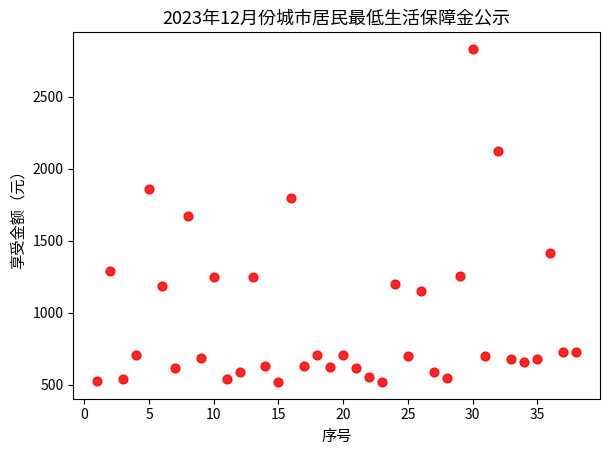

What is the range of X values (max minus min)?

37